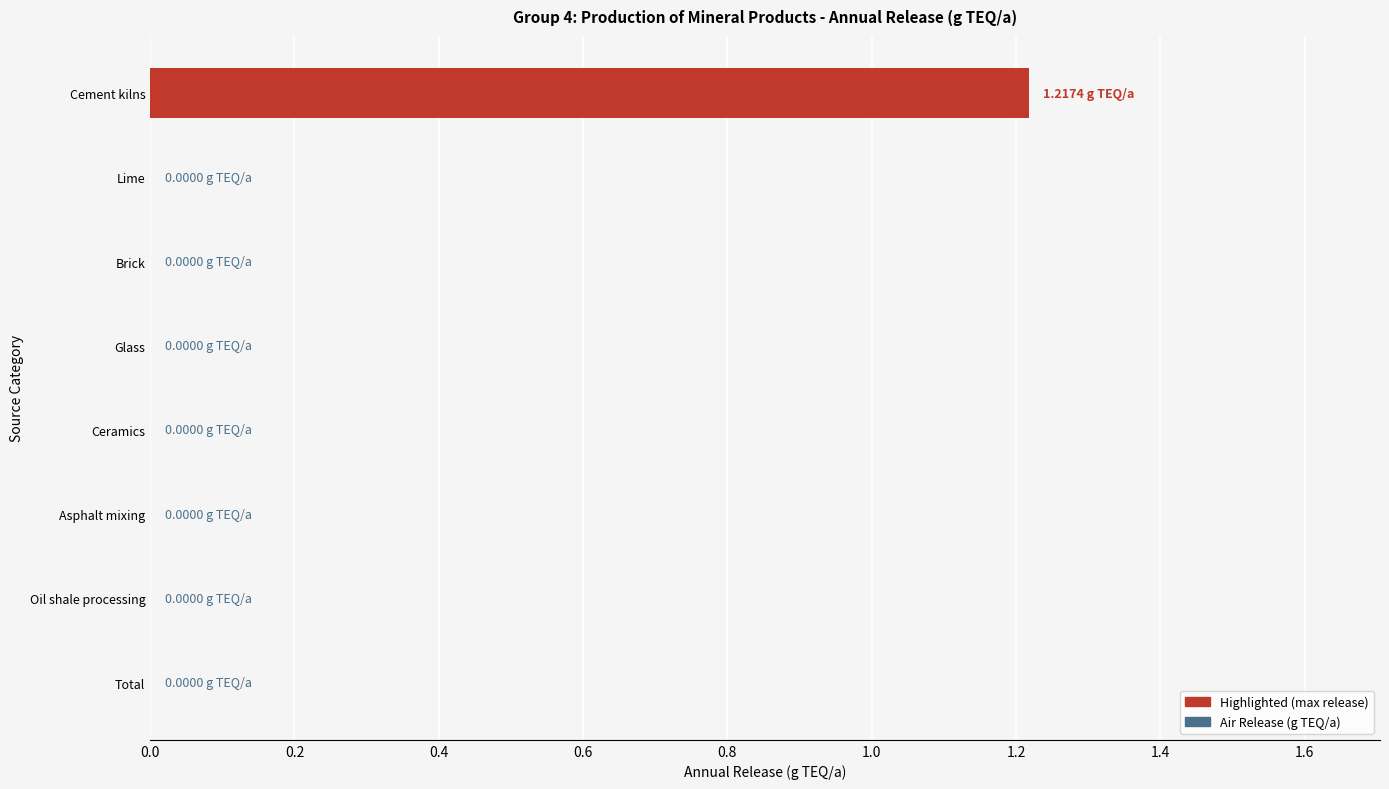

How many categories are shown in the chart?

8